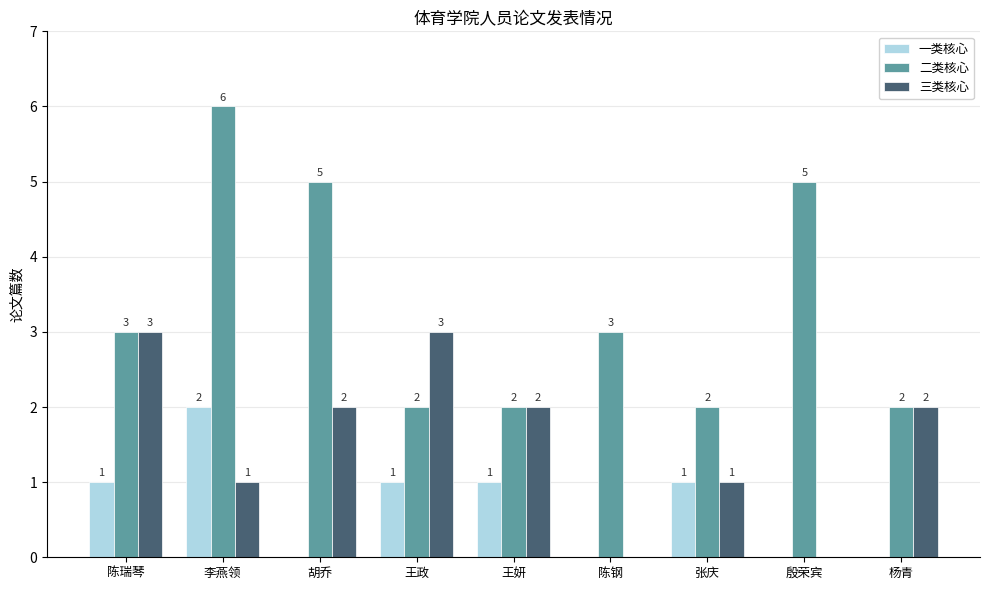

How many 二类核心 values are between 2 and 5?

8